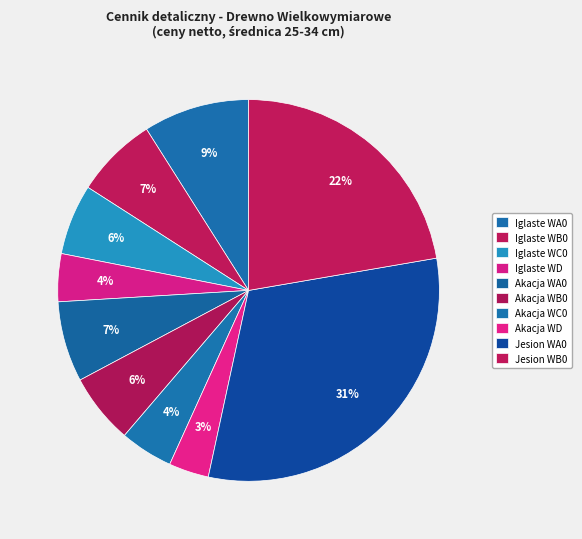

Which category has the biggest portion of the pie?

Jesion WA0